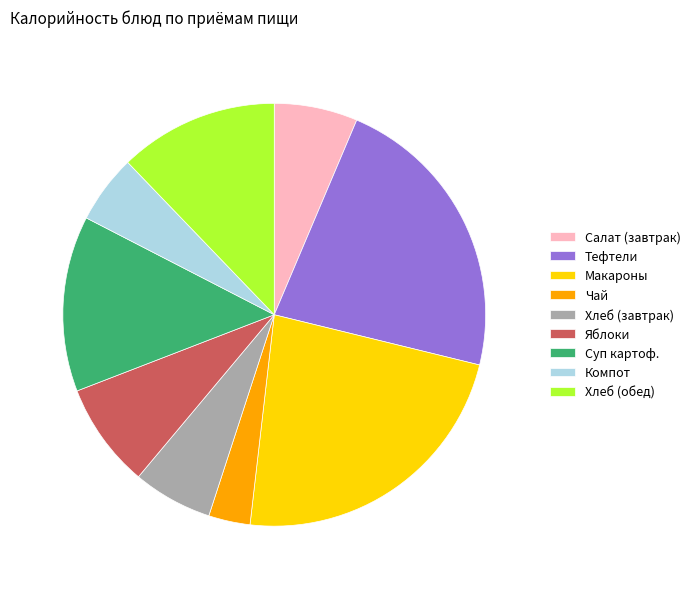

Which slice is the largest?

Макароны